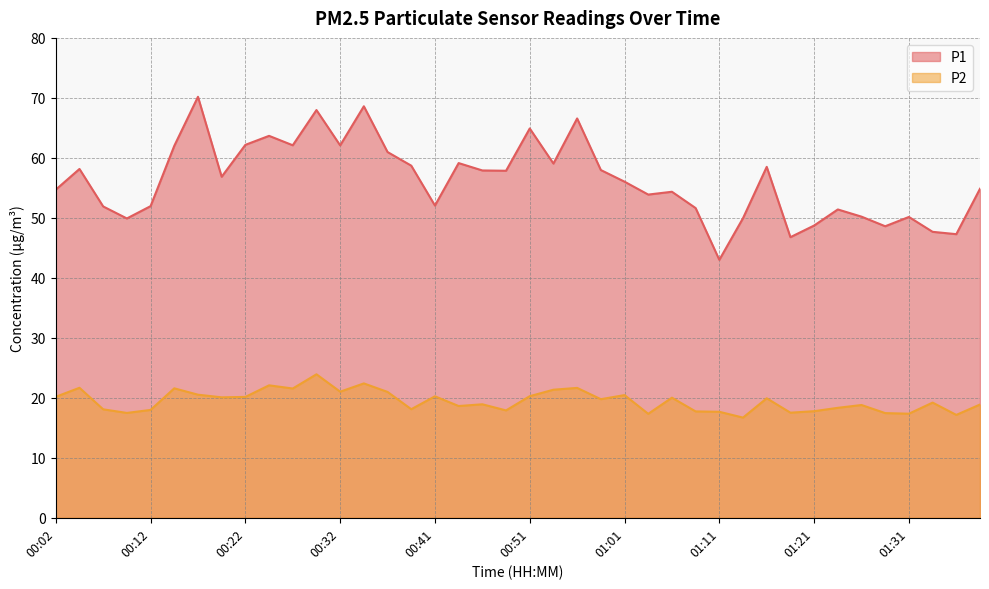

The value of P2 at 01:09 is 17.7. True or false?

True